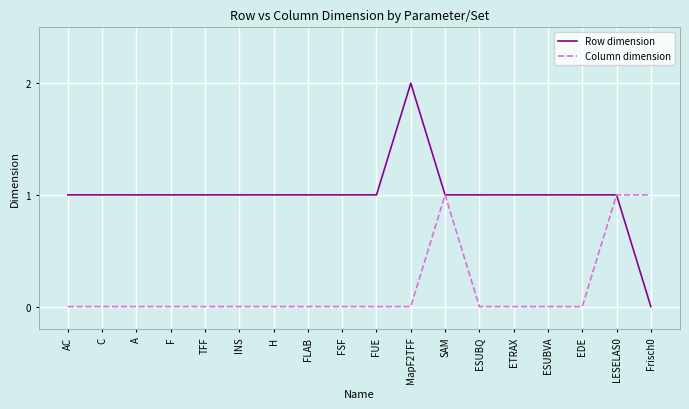

Which series has the largest range (max minus min)?

Row dimension